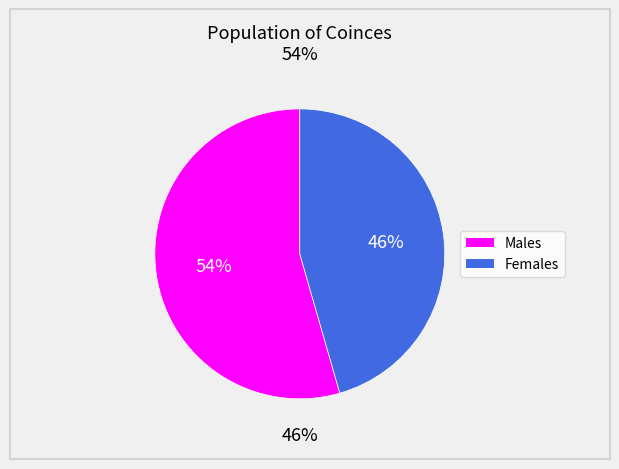

Is it true that 8 is 11% of the pie?

False